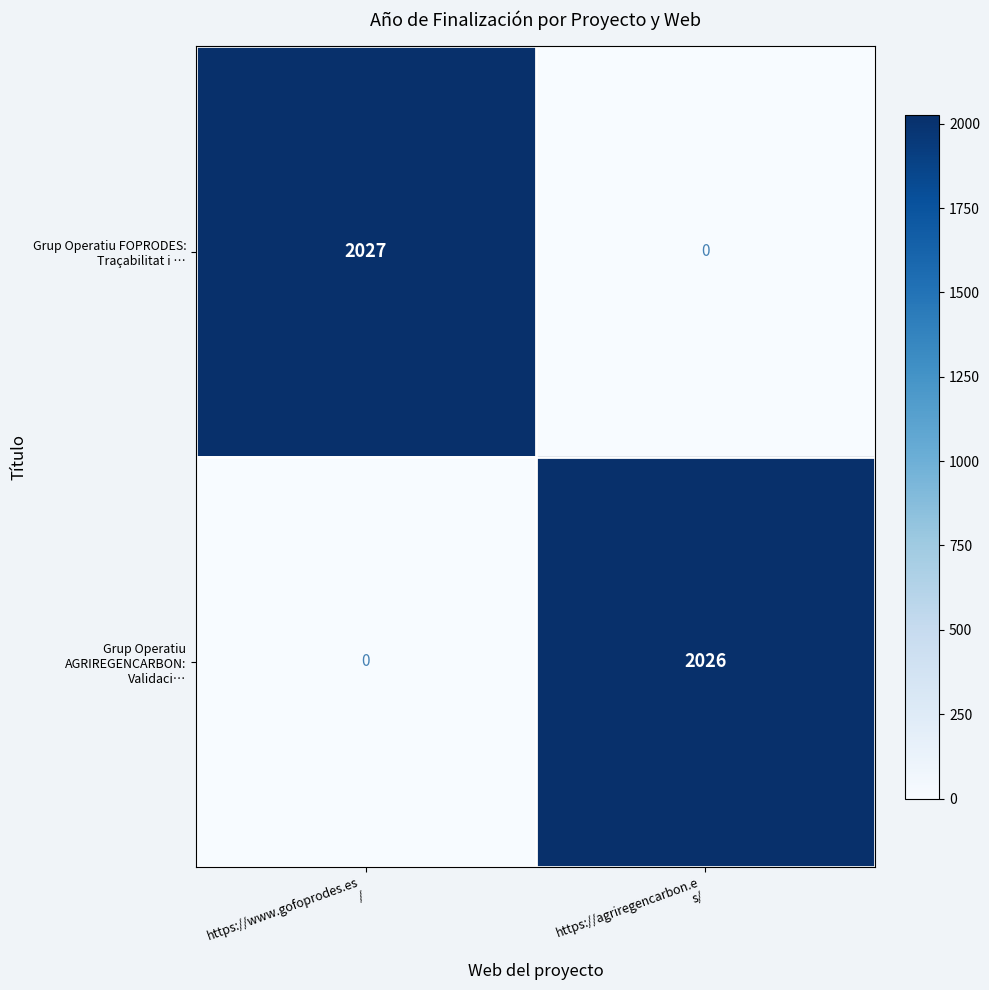

What is the greatest value displayed?

2027